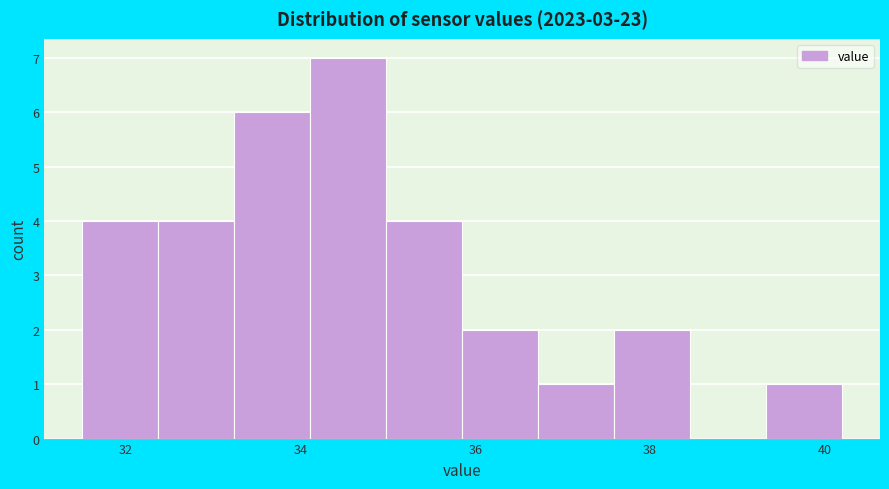

Reading left to right, list every bar in this chart as the range it spans on the x-axis followed by its height. Neither the bar edges nor the heights are printed on the chart, so give them approximately, as read against the axes.

31.6 to 32.4: 4
32.4 to 33.2: 4
33.2 to 34.2: 6
34.2 to 35.0: 7
35.0 to 35.8: 4
35.8 to 36.8: 2
36.8 to 37.6: 1
37.6 to 38.4: 2
38.4 to 39.4: 0
39.4 to 40.2: 1